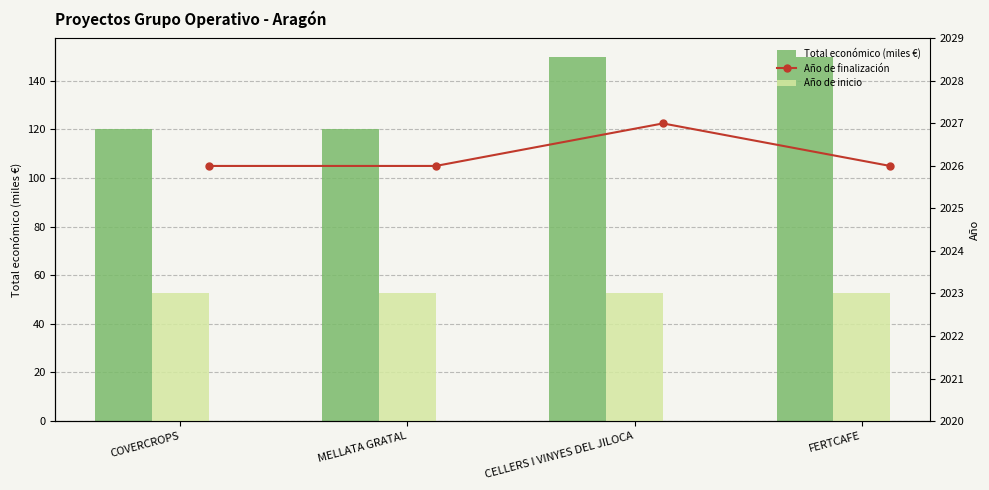

What are all the series names shown in the legend?

Total económico (miles €), Año de finalización, Año de inicio